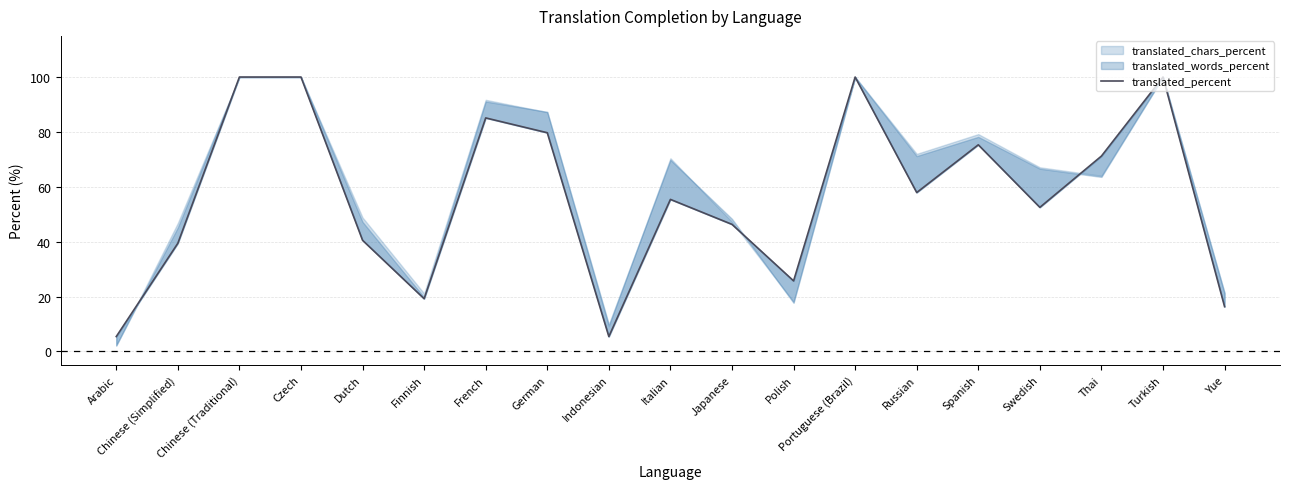

What is the change in value from Chinese (Traditional) to Japanese?

-53.7